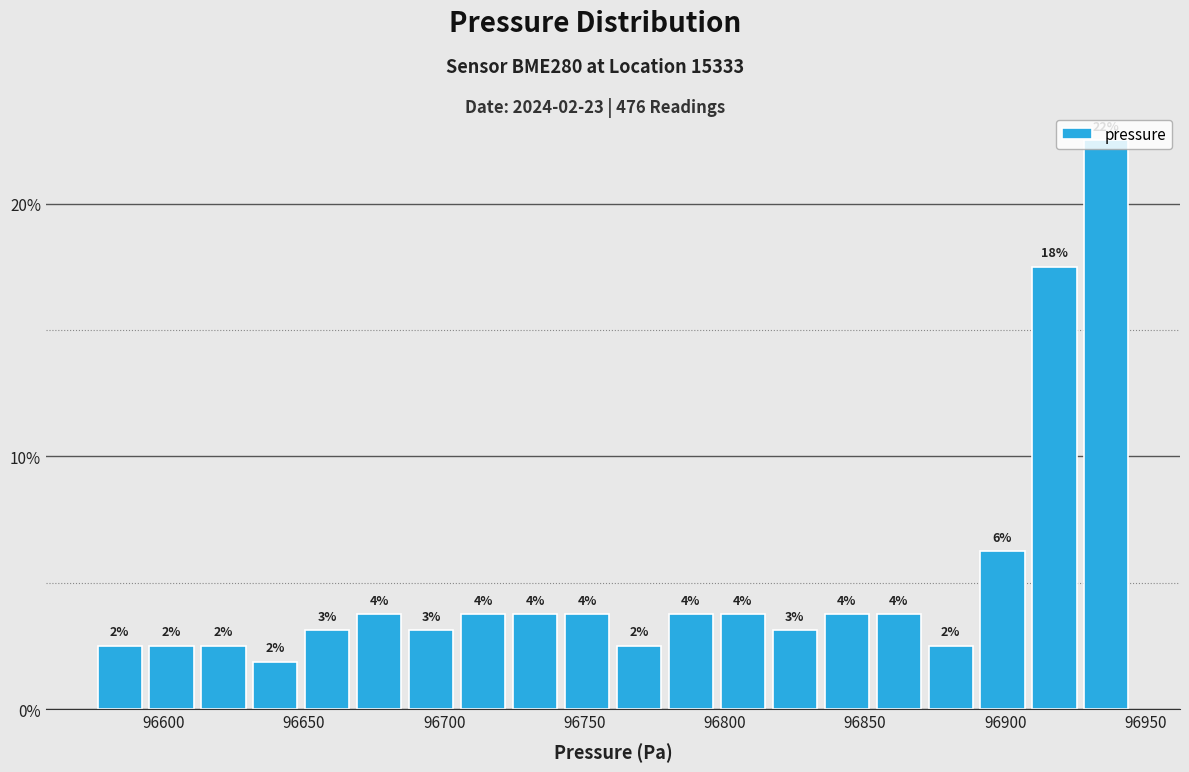

Read against the x-axis, roughly where is the centre of the tallest bar?

96935